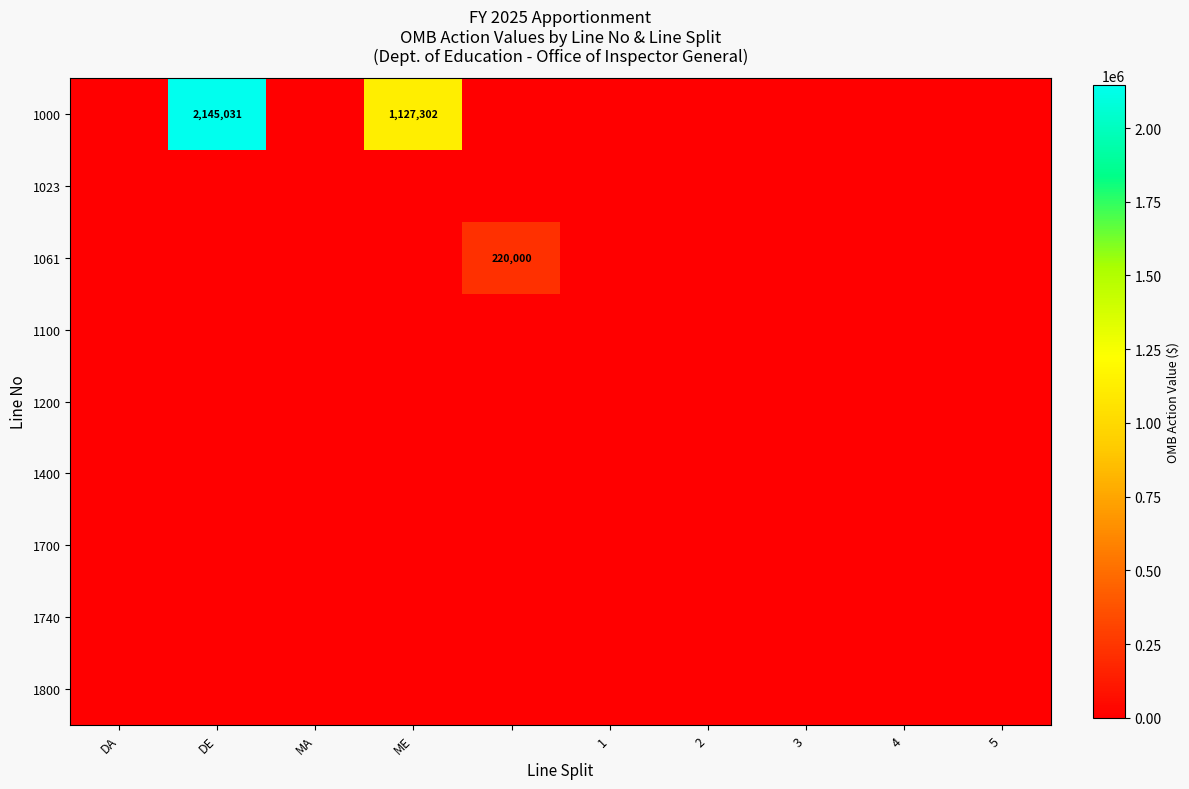

What is the maximum value shown in the chart?

2145031